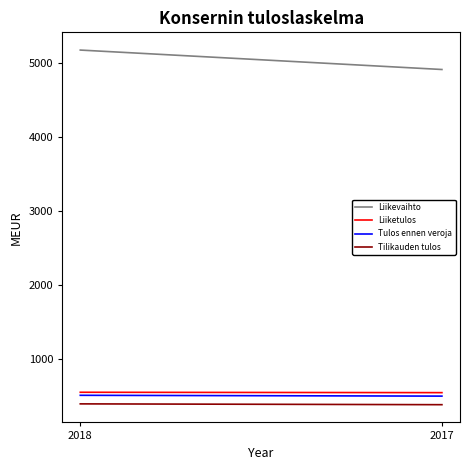

The Tulos ennen veroja series shows 502 at 2018. True or false?

True